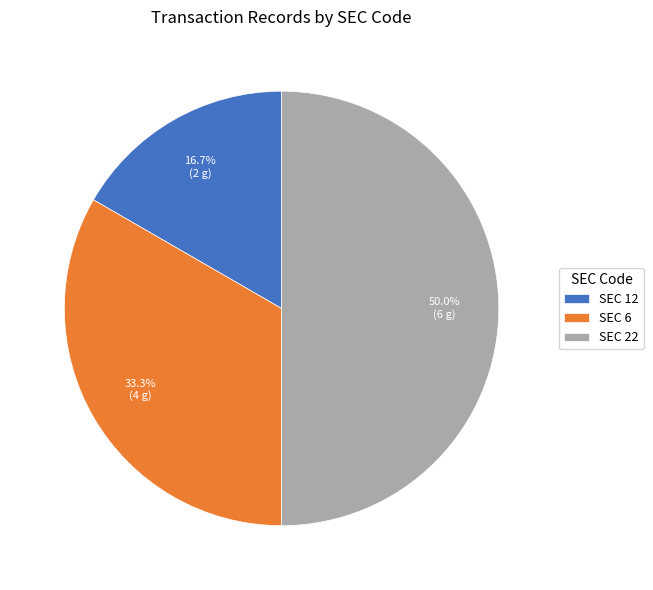

Rank the categories by value from lowest to highest.

SEC 12, SEC 6, SEC 22